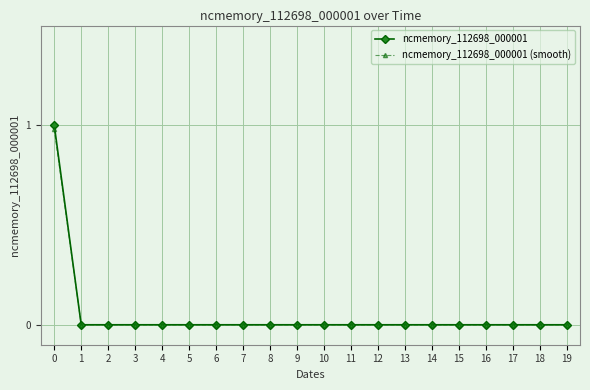

Which series has the largest range (max minus min)?

ncmemory_112698_000001